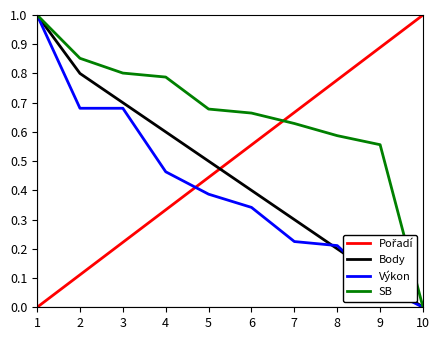

Which series has the largest total across all categories?

SB